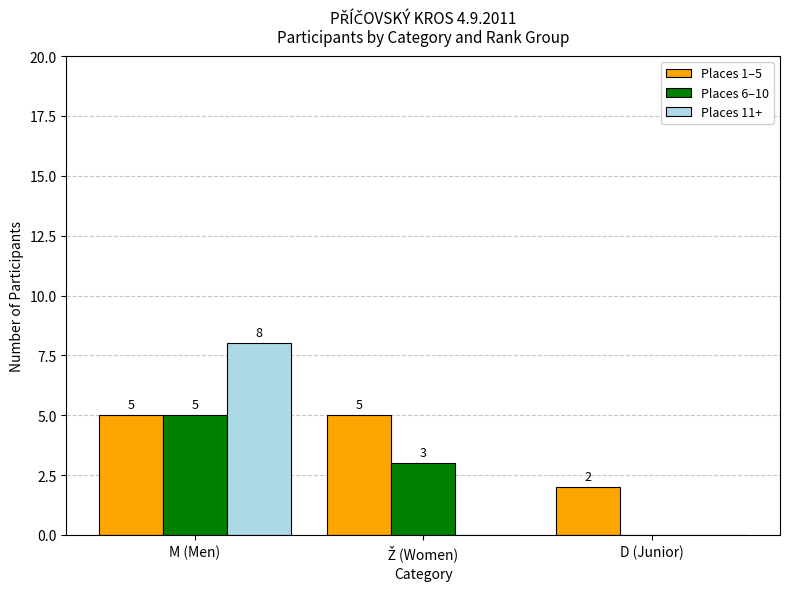

Is it true that Places 11+ equals 0 at D (Junior)?

True